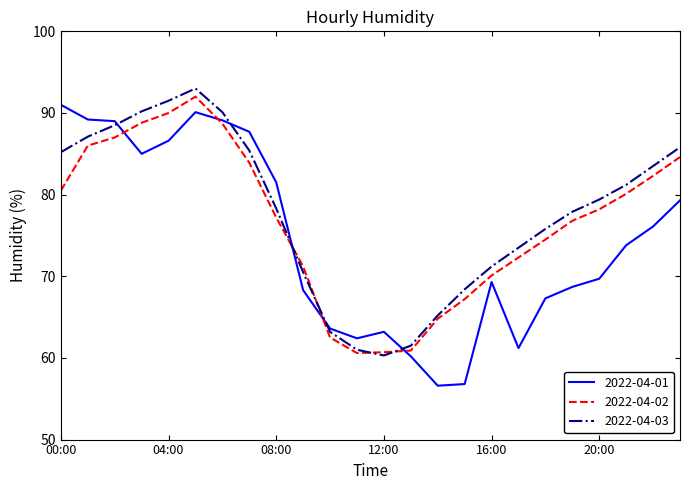

What is the maximum value shown in the chart?

93.0